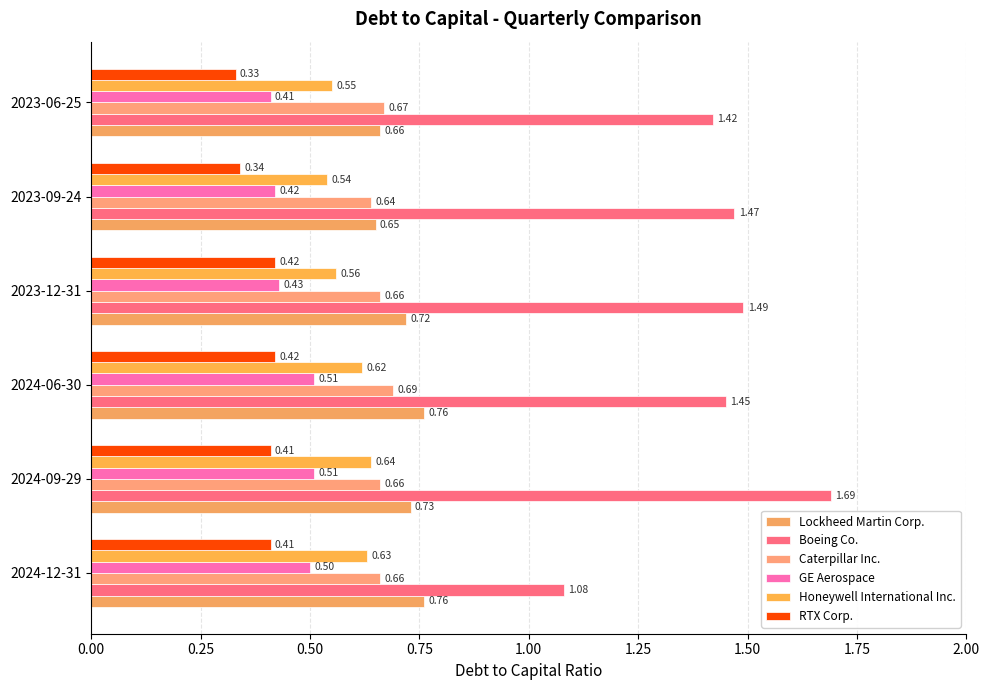

What is the greatest value displayed?

1.7